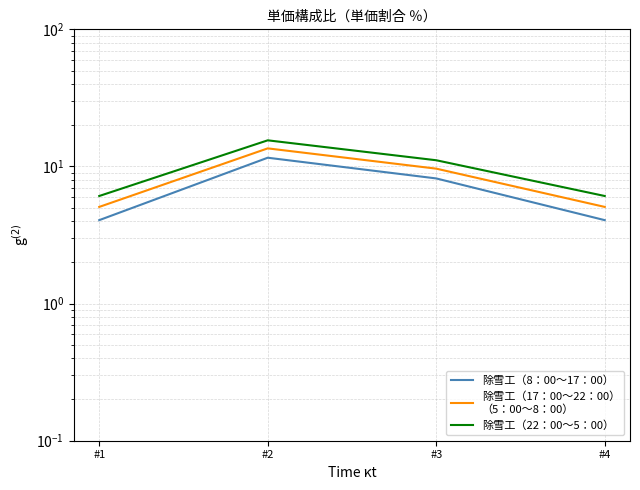

What is the spread (max minus min) of values at #3?

2.9